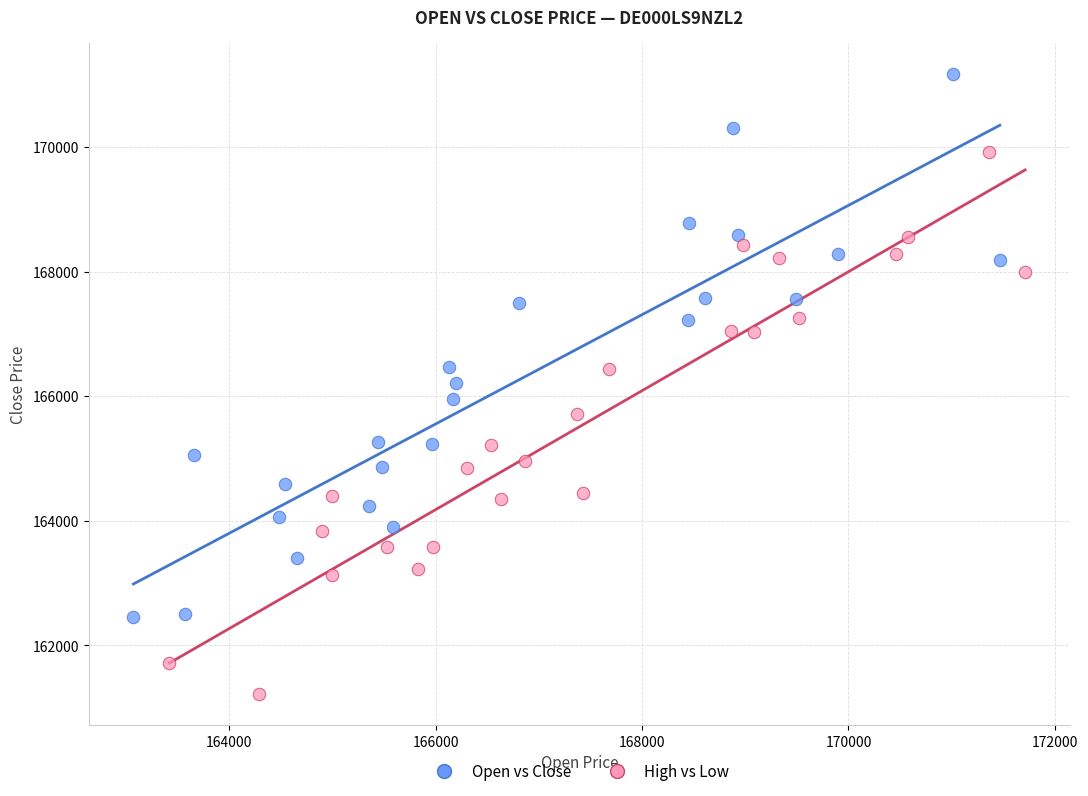

Which series contains the lowest Y value?

High vs Low